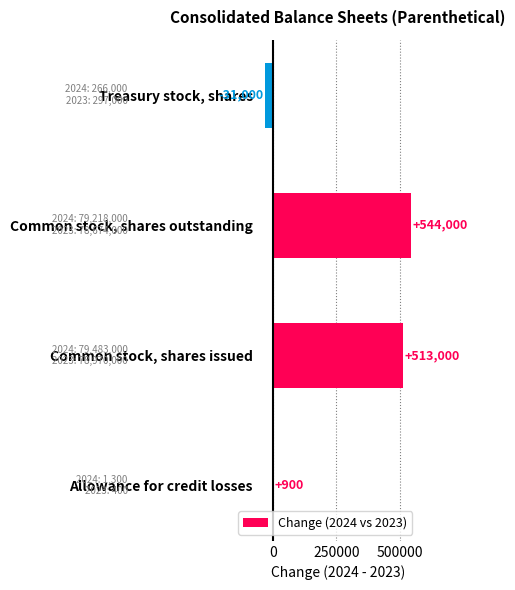

What is the greatest value displayed?

544000